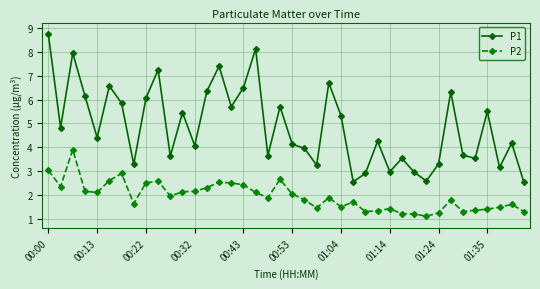

What is the average value of the P1 series?

4.9